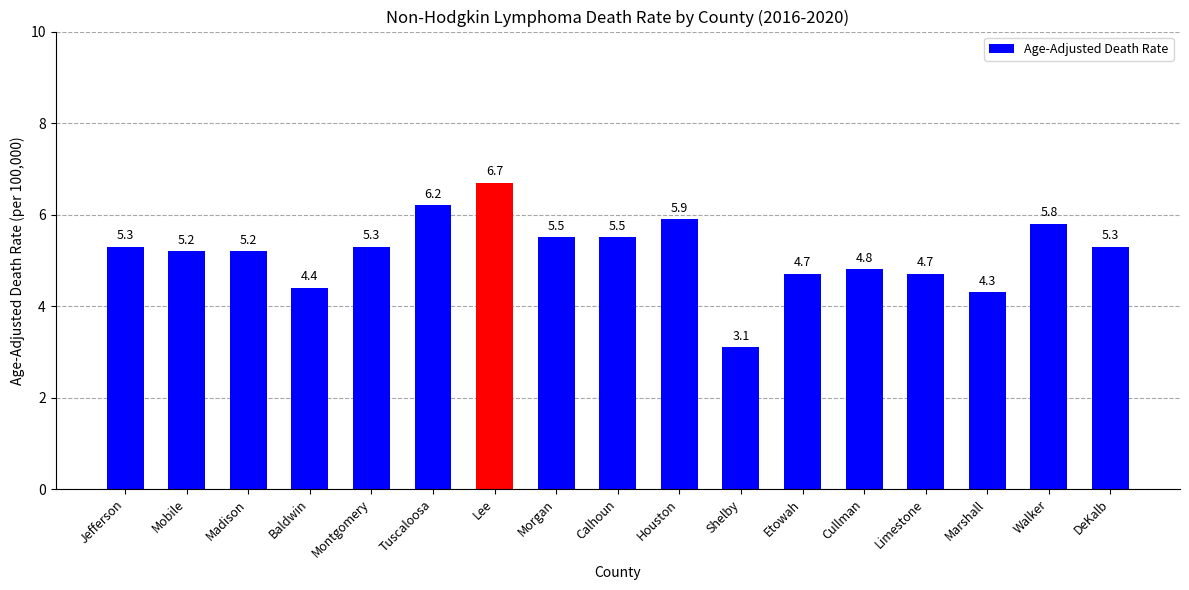

Reading left to right, list all the values displayed in this chart.

5.3	5.2	5.2	4.4	5.3	6.2	6.7	5.5	5.5	5.9	3.1	4.7	4.8	4.7	4.3	5.8	5.3